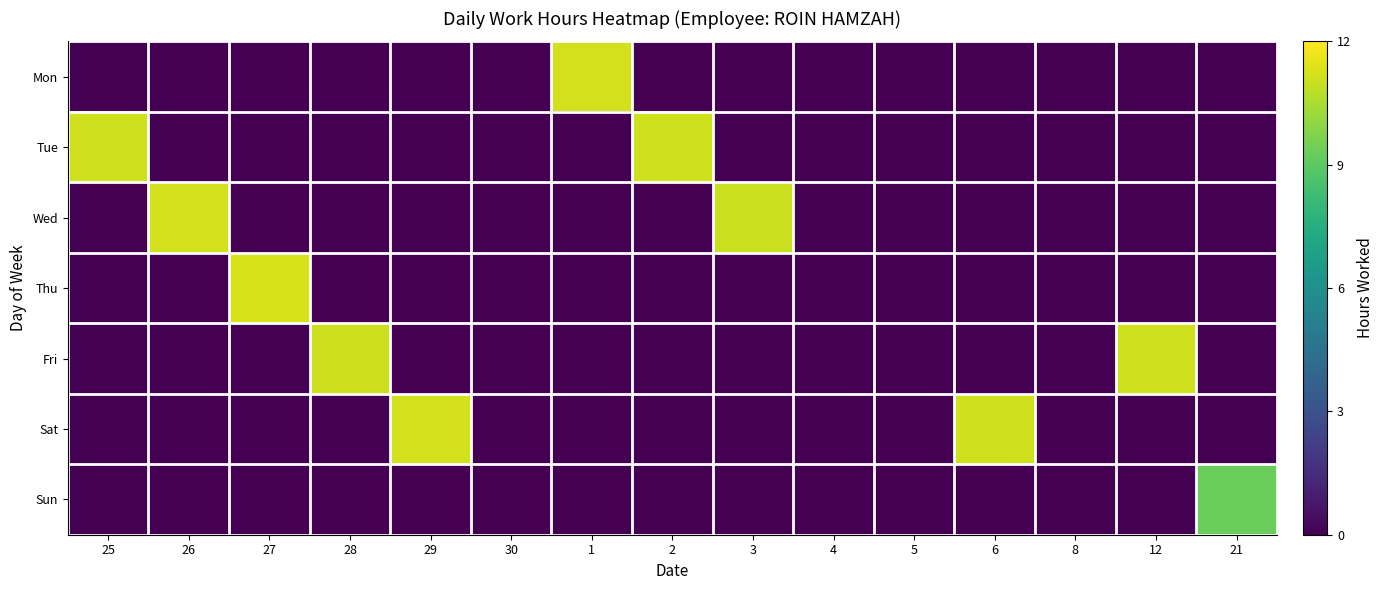

Reading left to right, transcribe all the data shown in this chart.

Mon: 25=0.0	26=0.0	27=0.0	28=0.0	29=0.0	30=0.0	1=11.2	2=0.0	3=0.0	4=0.0	5=0.0	6=0.0	8=0.0	12=0.0	21=0.0
Tue: 25=11.1	26=0.0	27=0.0	28=0.0	29=0.0	30=0.0	1=0.0	2=11.1	3=0.0	4=0.0	5=0.0	6=0.0	8=0.0	12=0.0	21=0.0
Wed: 25=0.0	26=11.2	27=0.0	28=0.0	29=0.0	30=0.0	1=0.0	2=0.0	3=11.1	4=0.0	5=0.0	6=0.0	8=0.0	12=0.0	21=0.0
Thu: 25=0.0	26=0.0	27=11.3	28=0.0	29=0.0	30=0.0	1=0.0	2=0.0	3=0.0	4=0.0	5=0.0	6=0.0	8=0.0	12=0.0	21=0.0
Fri: 25=0.0	26=0.0	27=0.0	28=11.1	29=0.0	30=0.0	1=0.0	2=0.0	3=0.0	4=0.0	5=0.0	6=0.0	8=0.0	12=11.1	21=0.0
Sat: 25=0.0	26=0.0	27=0.0	28=0.0	29=11.2	30=0.0	1=0.0	2=0.0	3=0.0	4=0.0	5=0.0	6=11.1	8=0.0	12=0.0	21=0.0
Sun: 25=0.0	26=0.0	27=0.0	28=0.0	29=0.0	30=0.0	1=0.0	2=0.0	3=0.0	4=0.0	5=0.0	6=0.0	8=0.0	12=0.0	21=9.3